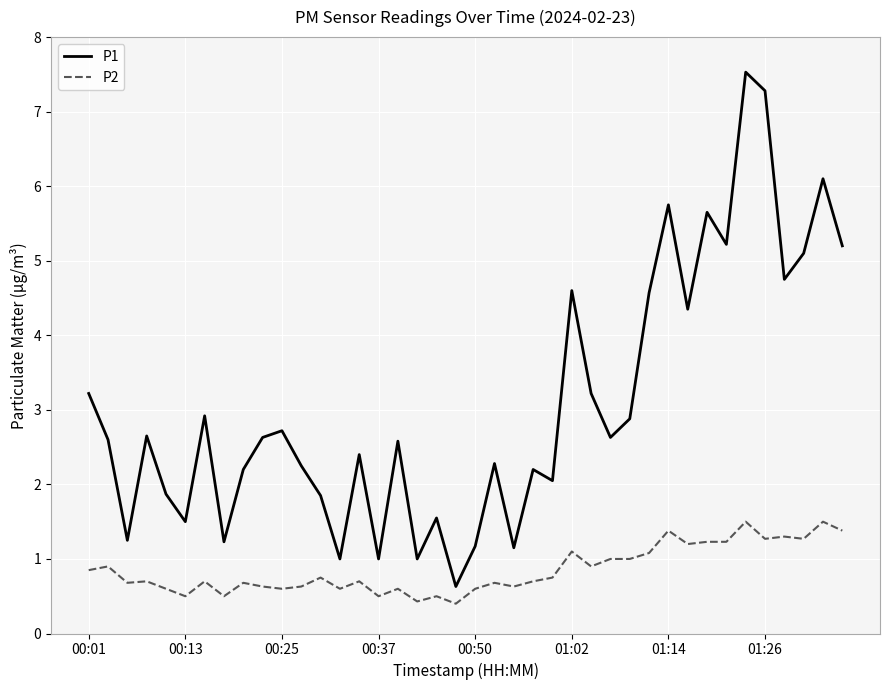

Which series has the largest total across all categories?

P1